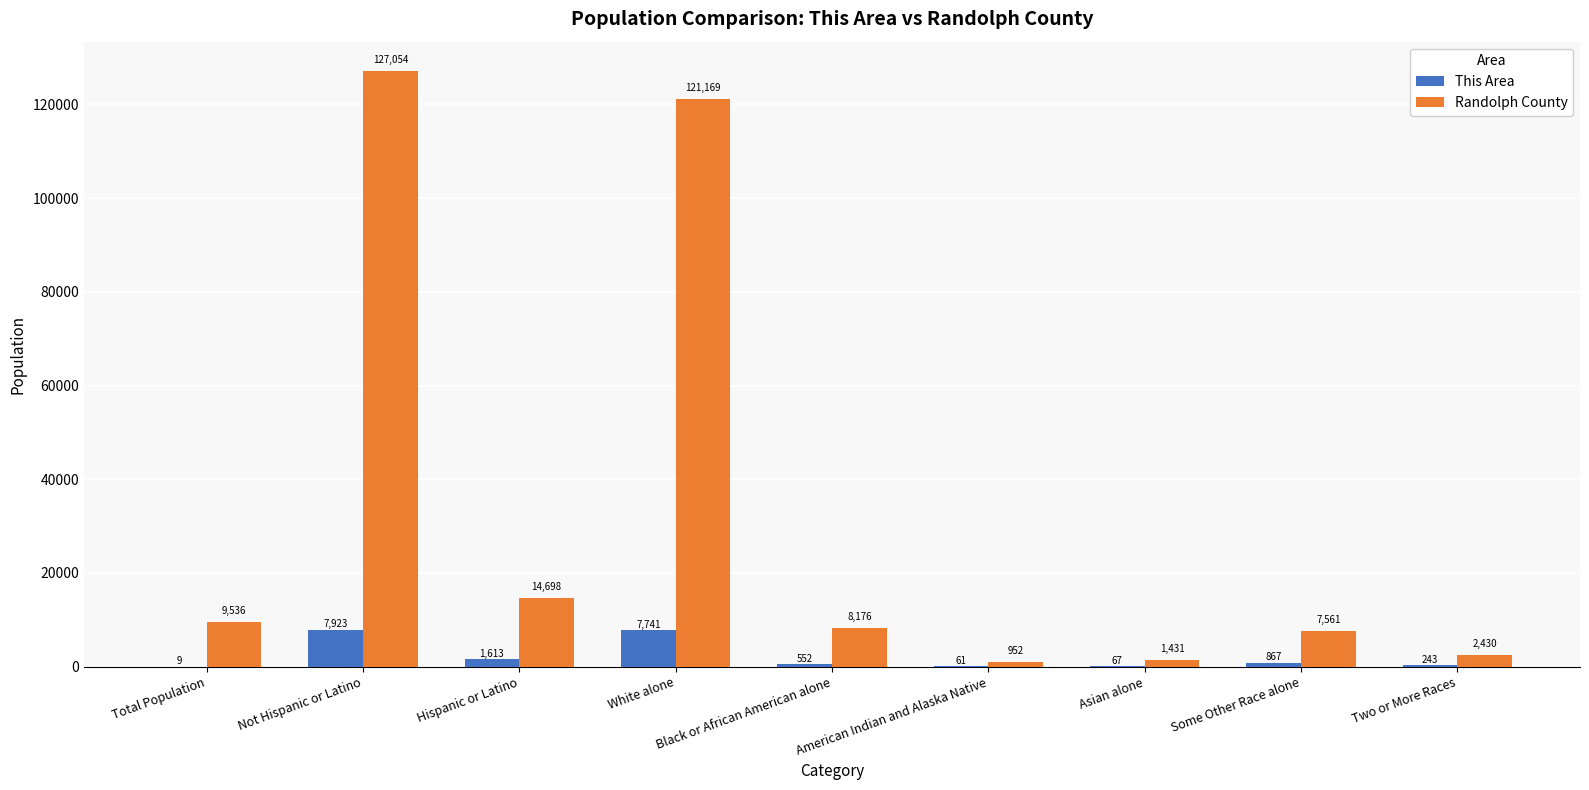

Reading left to right, transcribe all the data shown in this chart.

This Area: 9	7923	1613	7741	552	61	67	867	243
Randolph County: 9536	127054	14698	121169	8176	952	1431	7561	2430